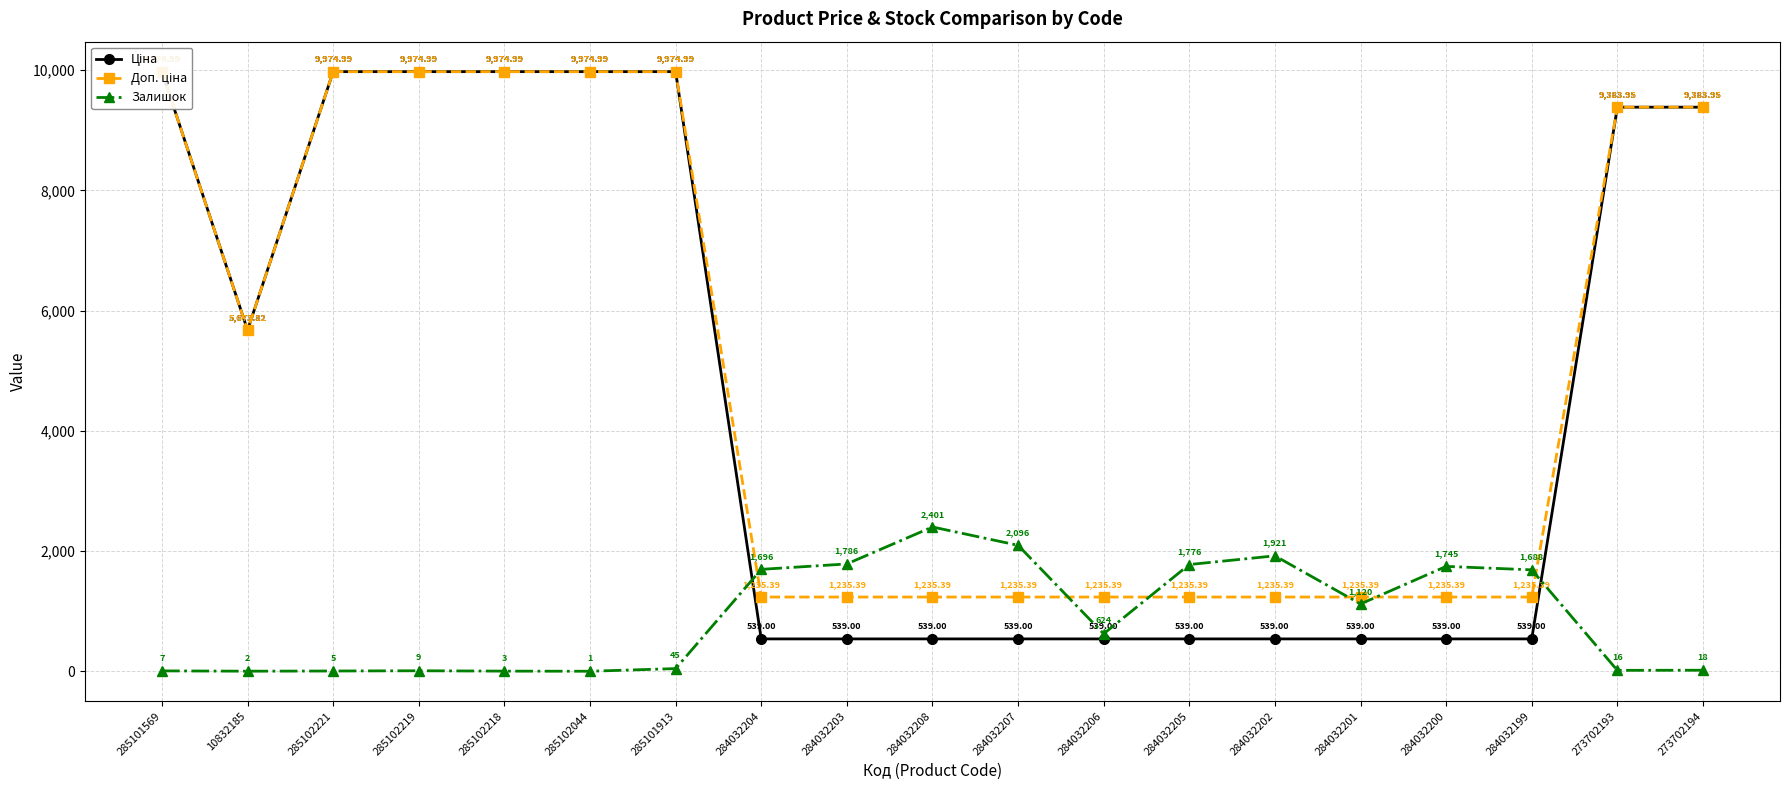

True or false: Залишок has more than 0 points higher than both neighbors.

True